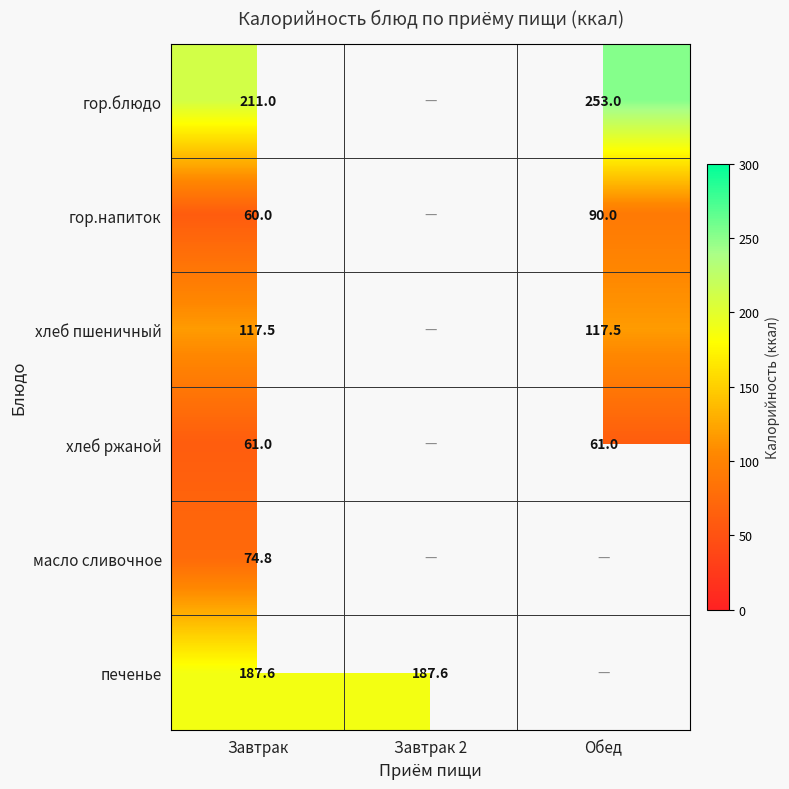

At Завтрак, list the series in order from largest to smallest.

гор.блюдо, печенье, хлеб пшеничный, масло сливочное, хлеб ржаной, гор.напиток